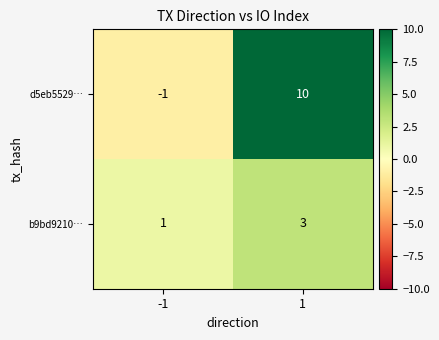

Which label corresponds to the smallest value in the chart?

-1